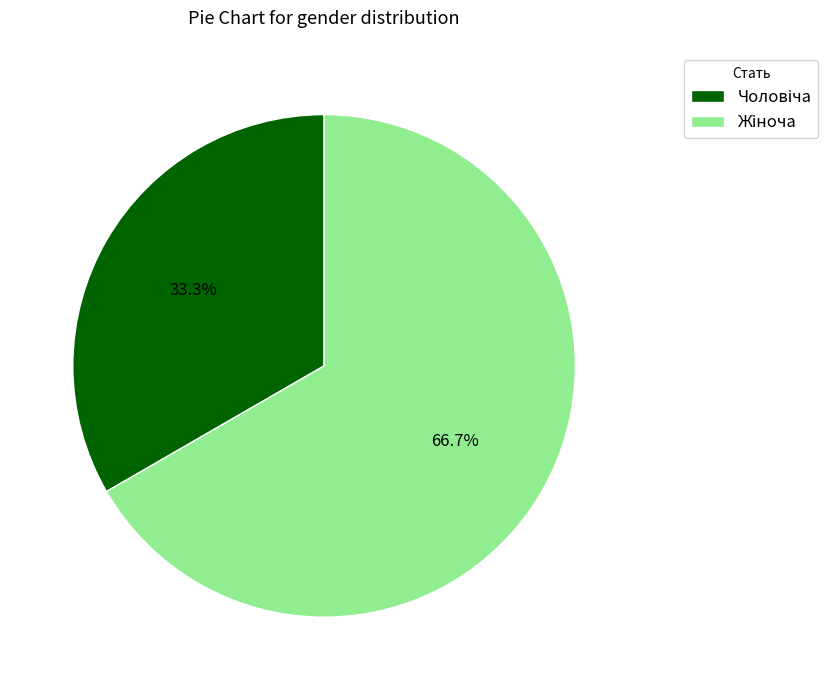

Is there any slice that represents more than half of the pie?

Yes